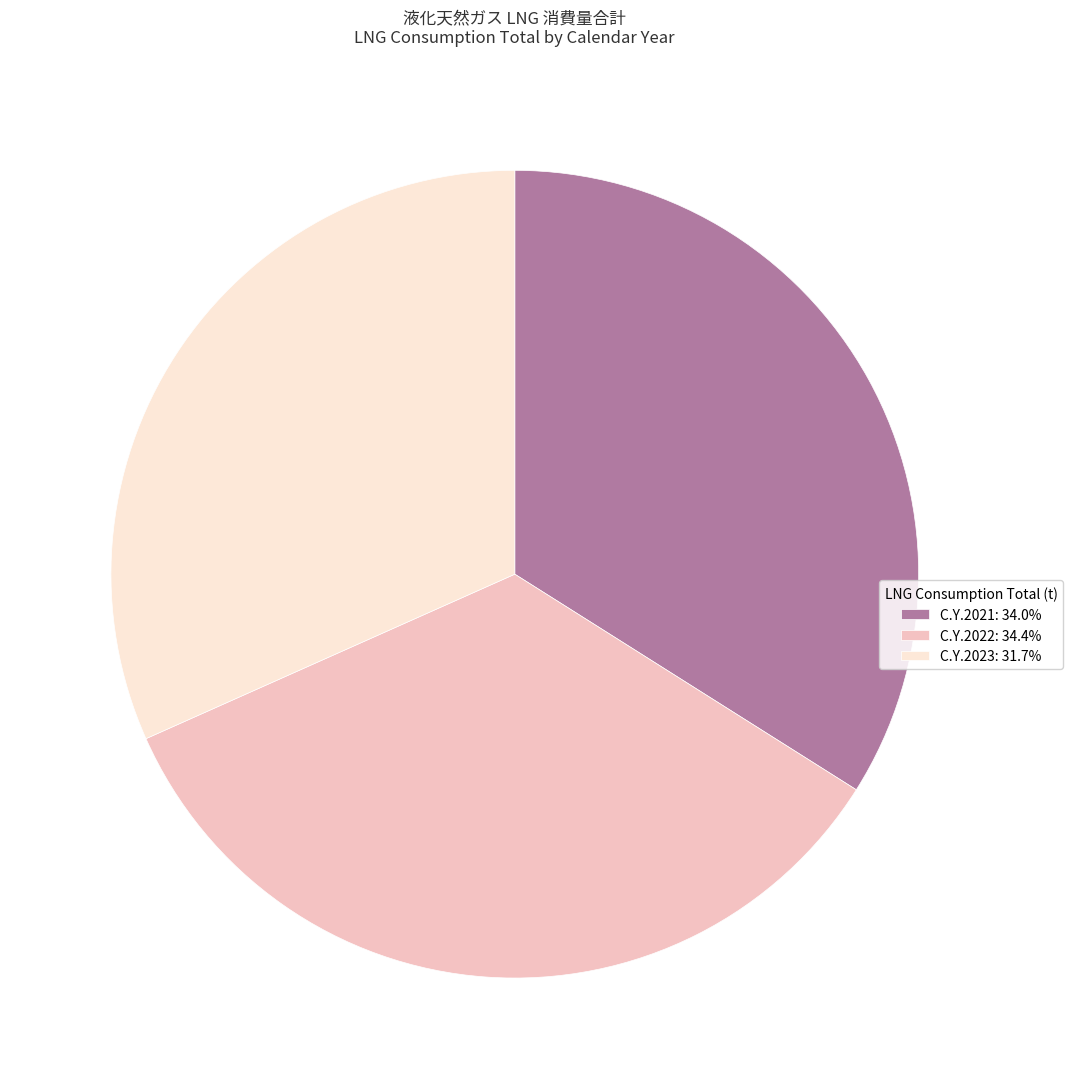

True or false: C.Y.2022 accounts for 46% of the total.

False